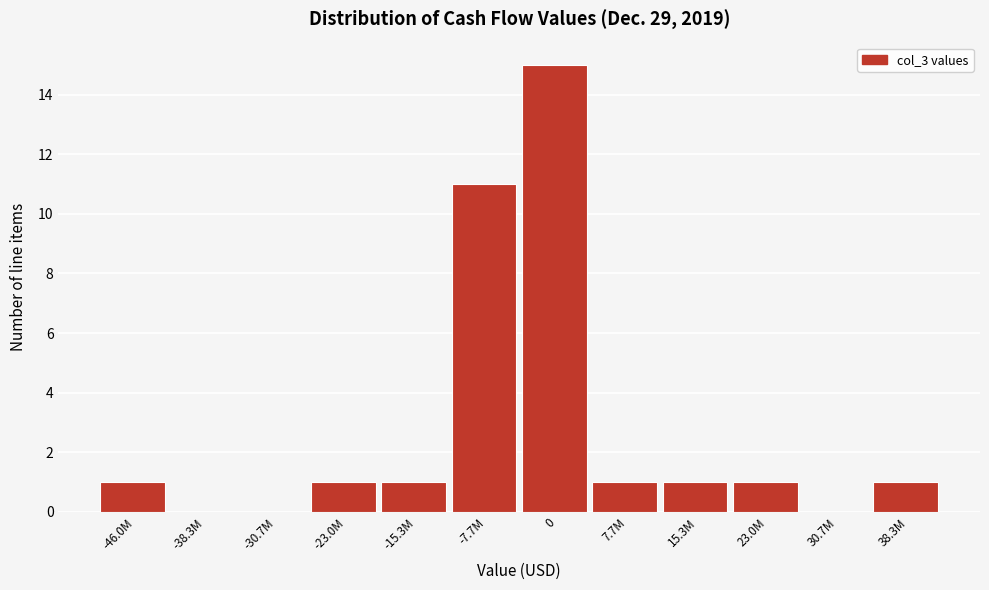

Reading left to right, extract all data points from this chart.

-46.0M=1	-38.3M=0	-30.7M=0	-23.0M=1	-15.3M=1	-7.7M=11	0=15	7.7M=1	15.3M=1	23.0M=1	30.7M=0	38.3M=1